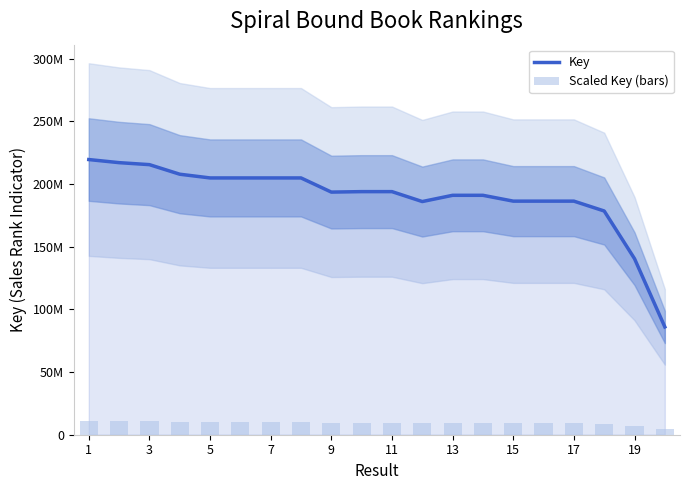

Between 5 and 15, which series saw the biggest shift?

Key